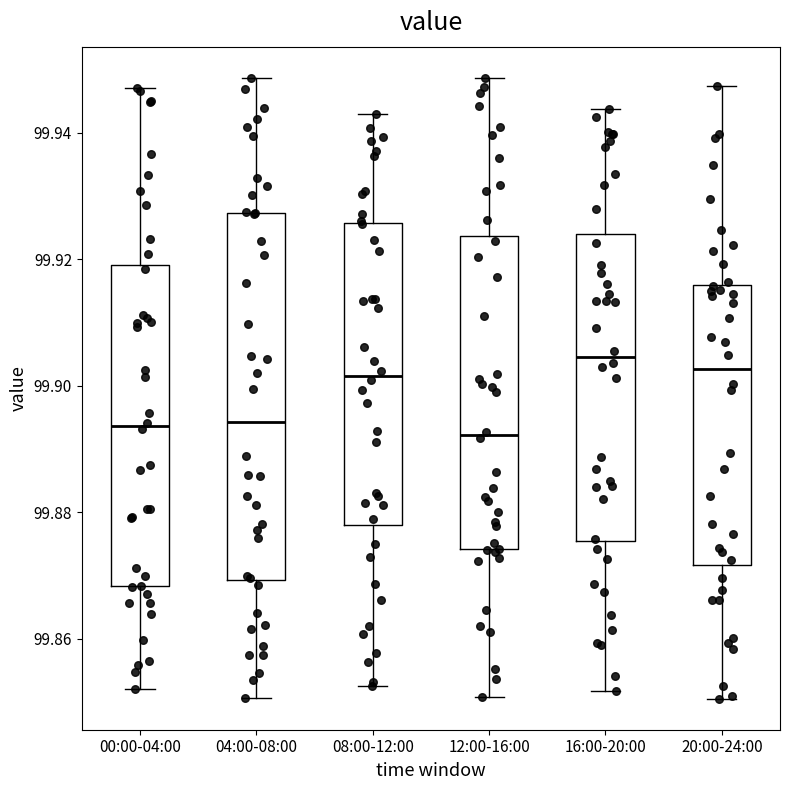

Reading left to right, transcribe this box plot: for each box, give where its median line is, the range the box spans, and where its two whiskers end, as read against the y-axis. The values are not printed on the chart, so give them approximately, as read against the axis.

00:00-04:00: median 99.894, box 99.868 to 99.920, whiskers 99.852 to 99.946
04:00-08:00: median 99.894, box 99.870 to 99.928, whiskers 99.850 to 99.948
08:00-12:00: median 99.902, box 99.878 to 99.926, whiskers 99.852 to 99.942
12:00-16:00: median 99.892, box 99.874 to 99.924, whiskers 99.850 to 99.948
16:00-20:00: median 99.904, box 99.876 to 99.924, whiskers 99.852 to 99.944
20:00-24:00: median 99.902, box 99.872 to 99.916, whiskers 99.850 to 99.948